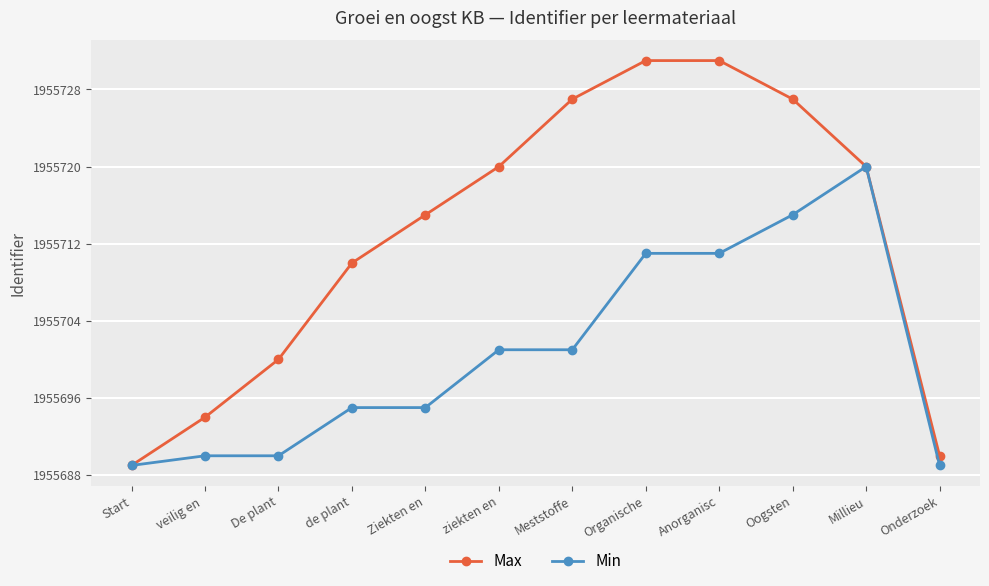

What is the value of the Max point at the 1st from the left?

1955689